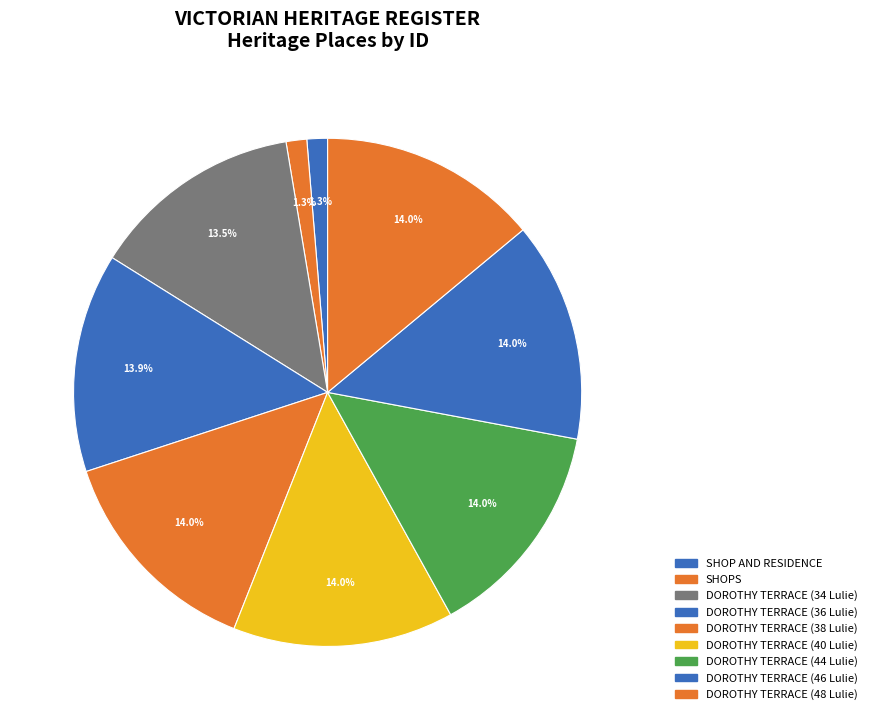

To the nearest percent, what is the difference between the largest and smallest slice percentages?

13%